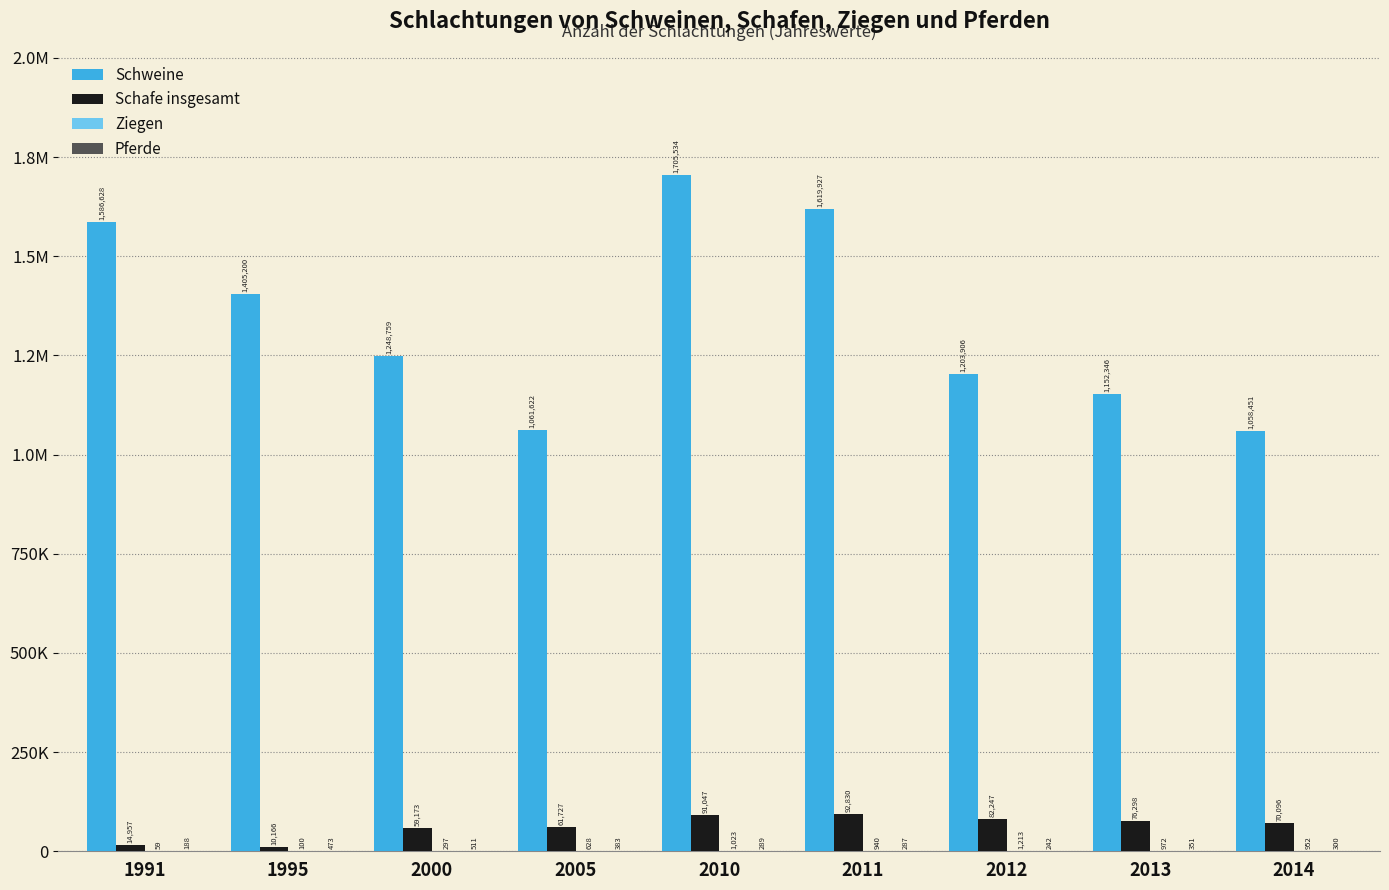

Is it true that Schafe insgesamt equals 25361 at 1991?

False